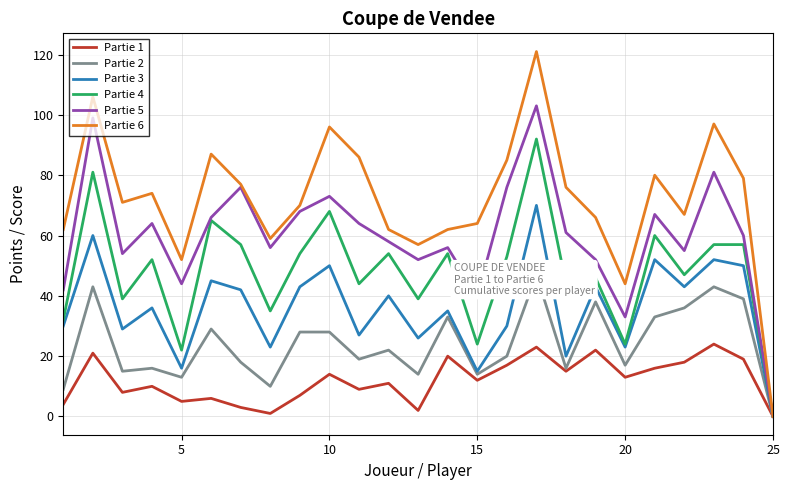

Is it true that Partie 5 equals 57 at 20?

False